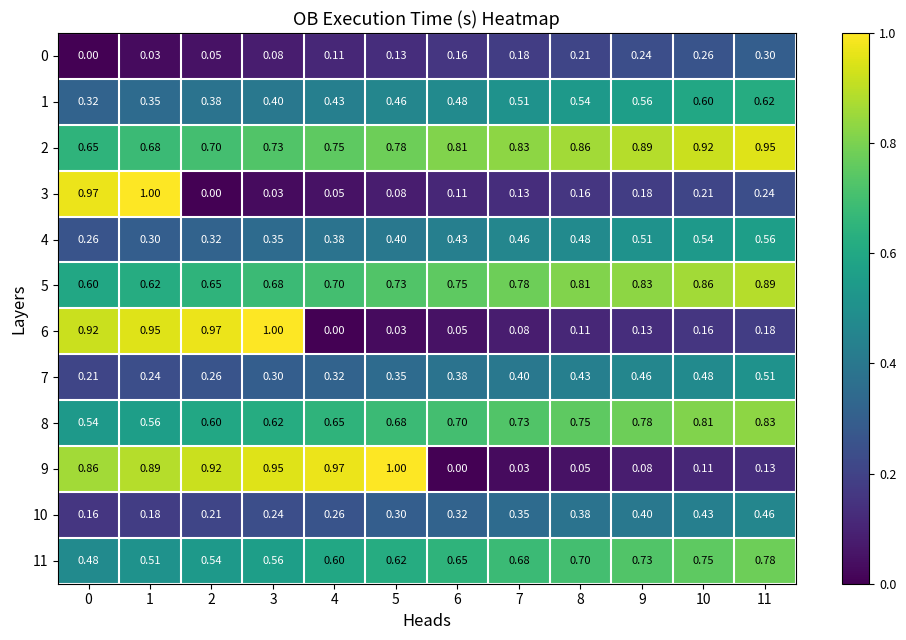

Is the value of 4 at 5 greater than the value of 11 at 8?

No